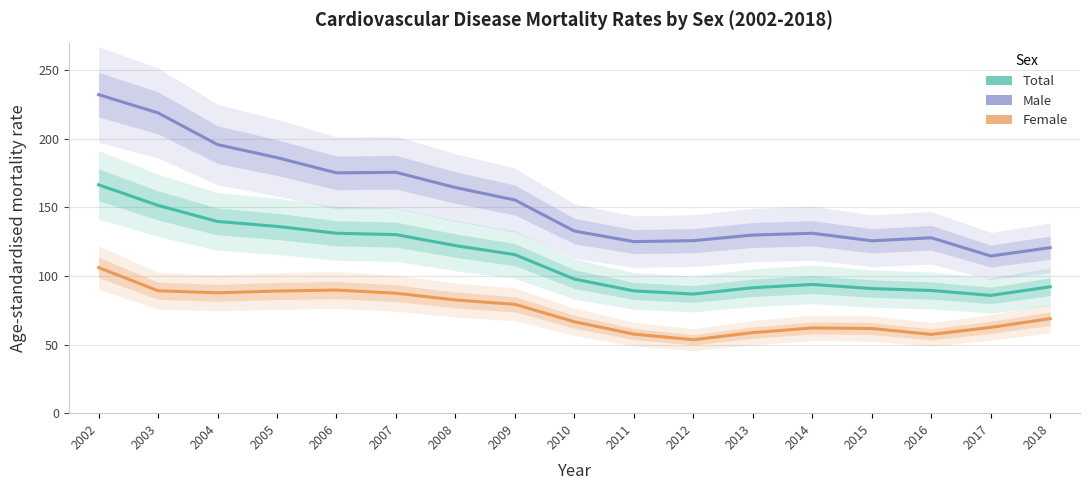

What is the value of the Female point at the 1st from the left?

106.1